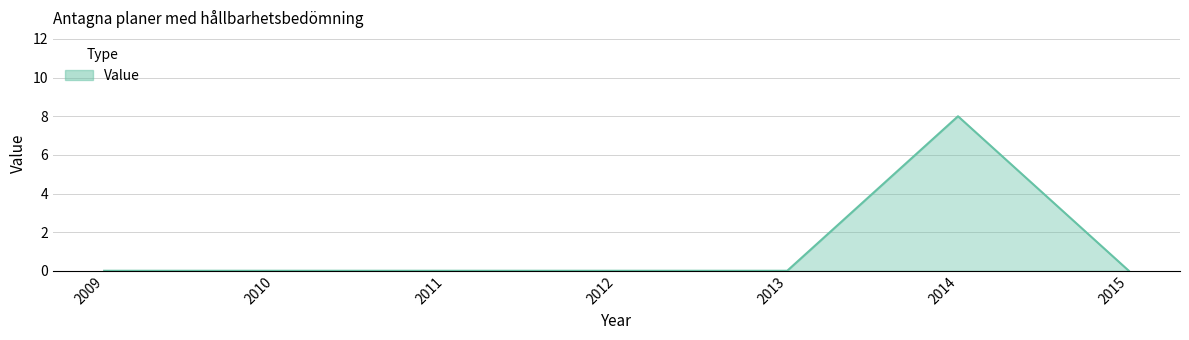

How many distinct data groups are displayed?

1